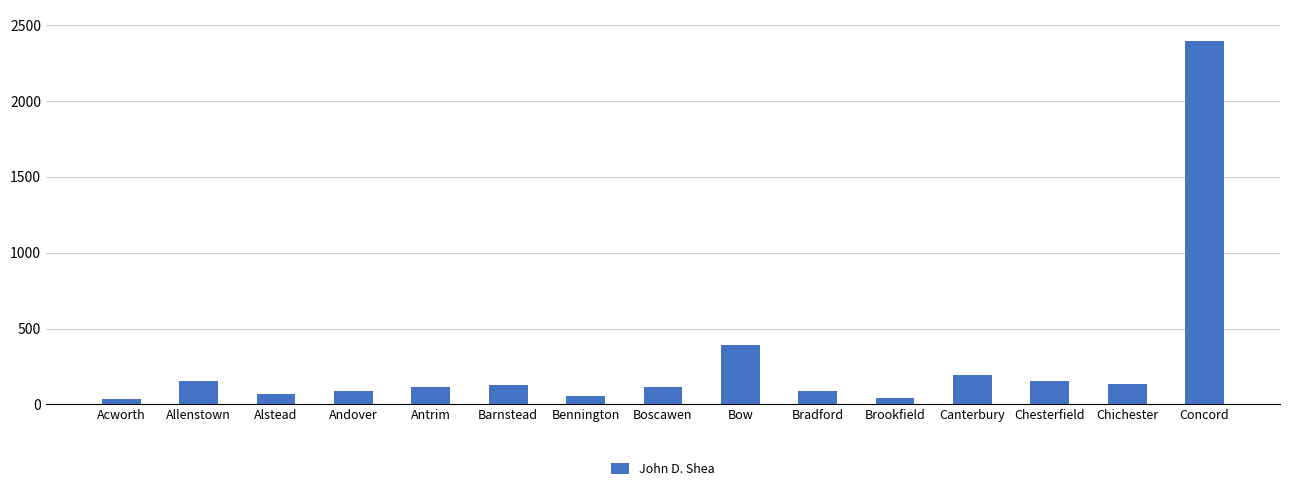

What is the change in value from Alstead to Boscawen?

+45